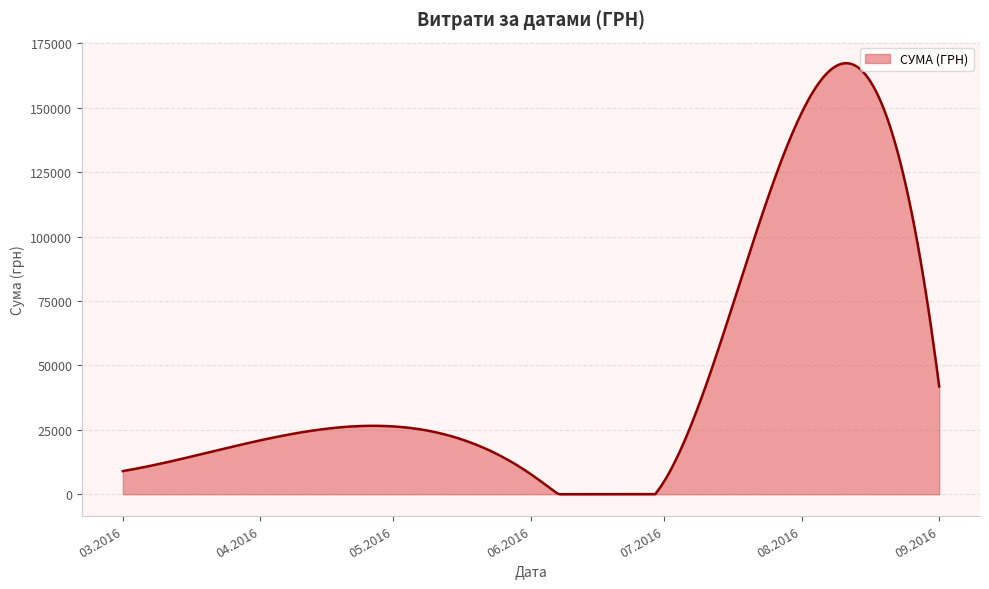

What is the maximum value shown in the chart?

167353.6